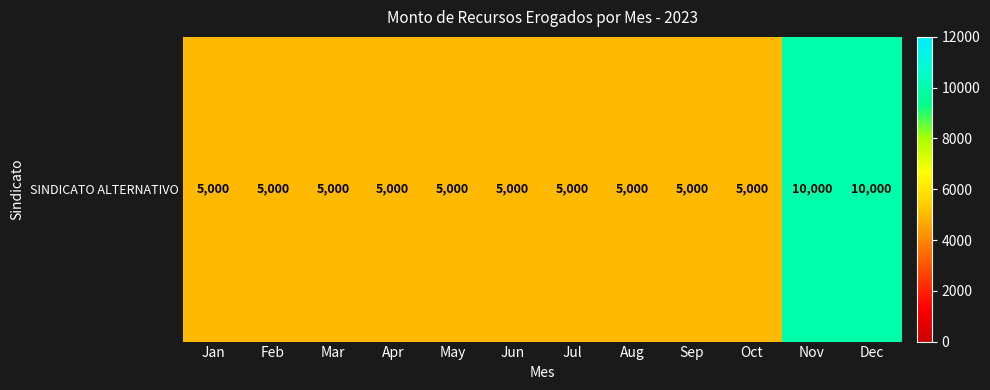

Rank the categories by value from highest to lowest.

Nov, Dec, Jan, Feb, Mar, Apr, May, Jun, Jul, Aug, Sep, Oct